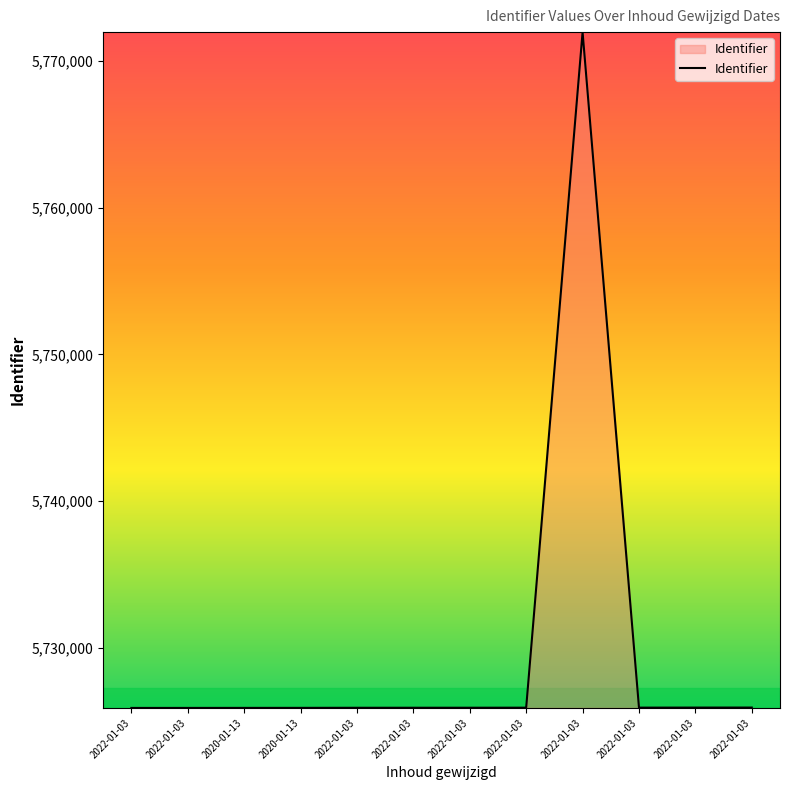

How many interior local peaks (higher than both neighbors) does the data have?

1